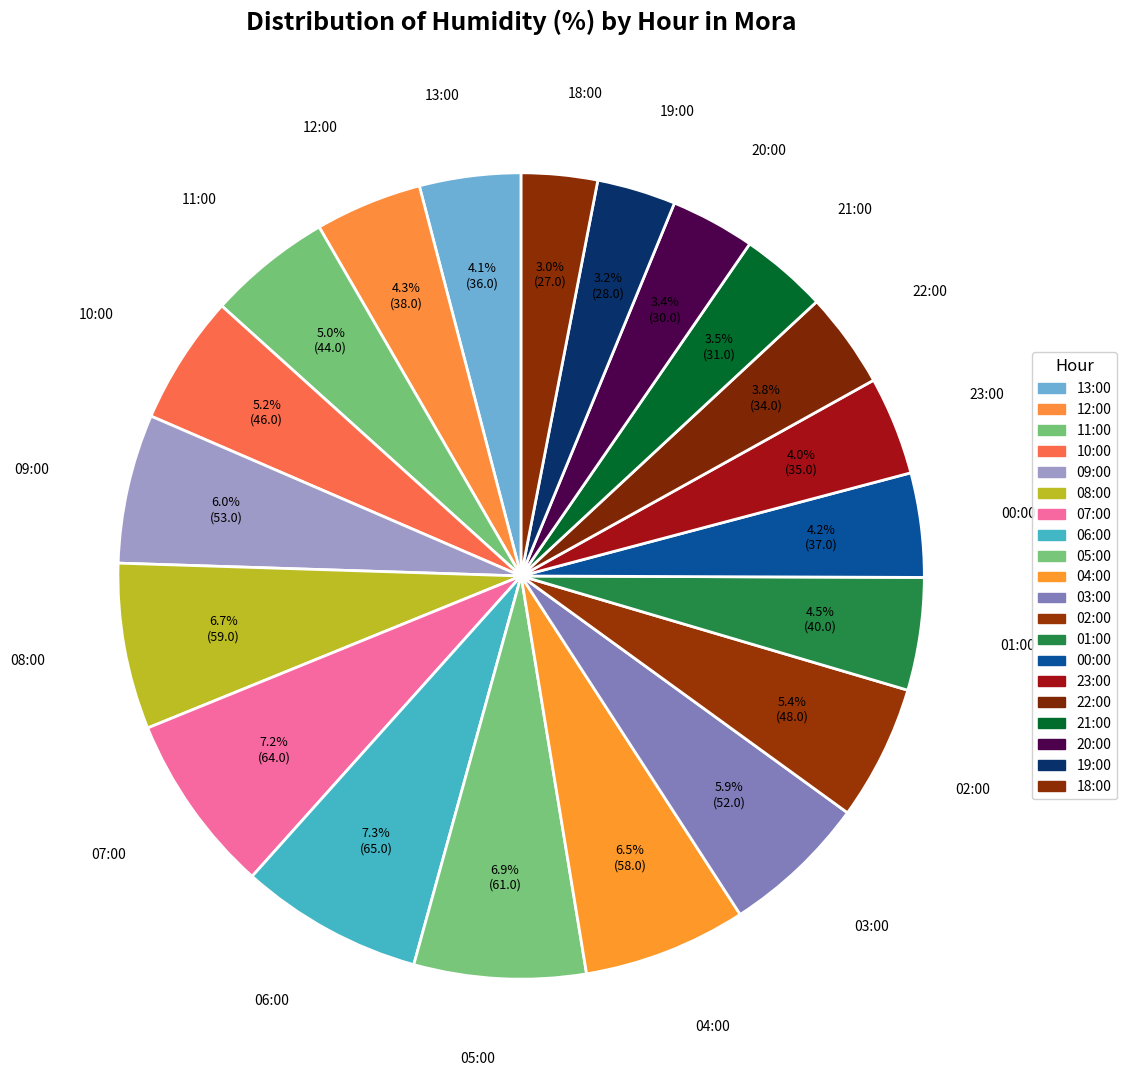

What is the ratio of the value at 20:00 to the value at 02:00?

0.6